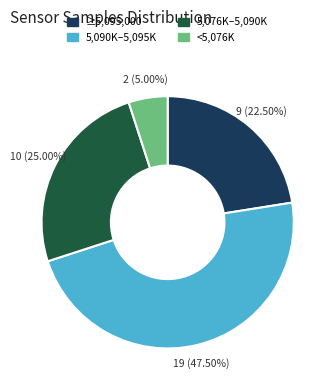

Does any single category account for the majority?

No